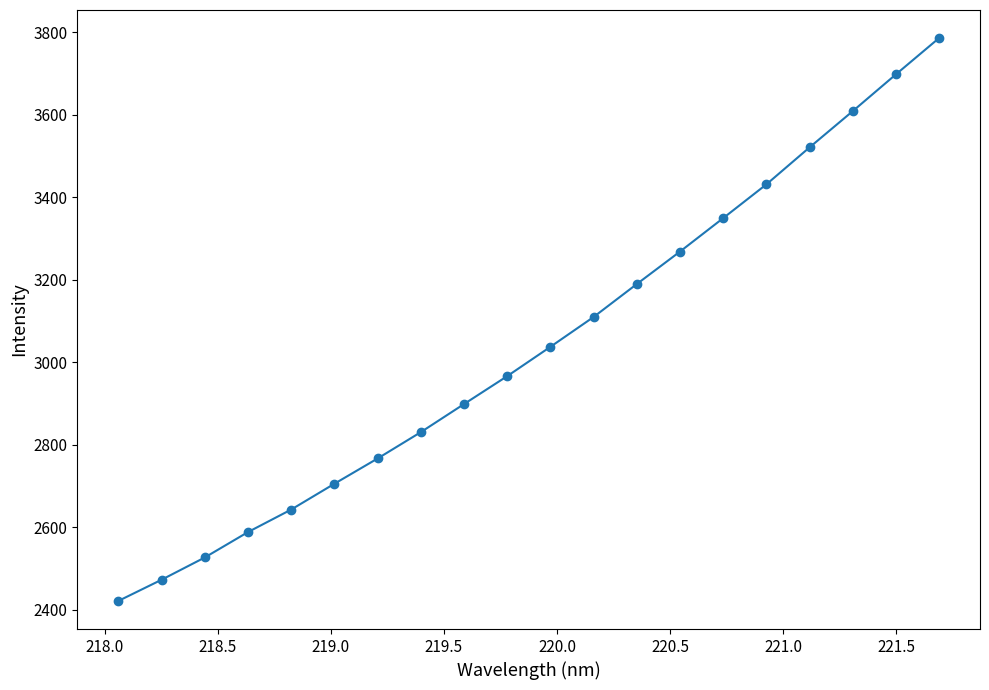

What is the difference between the maximum and second lowest values?

1312.8